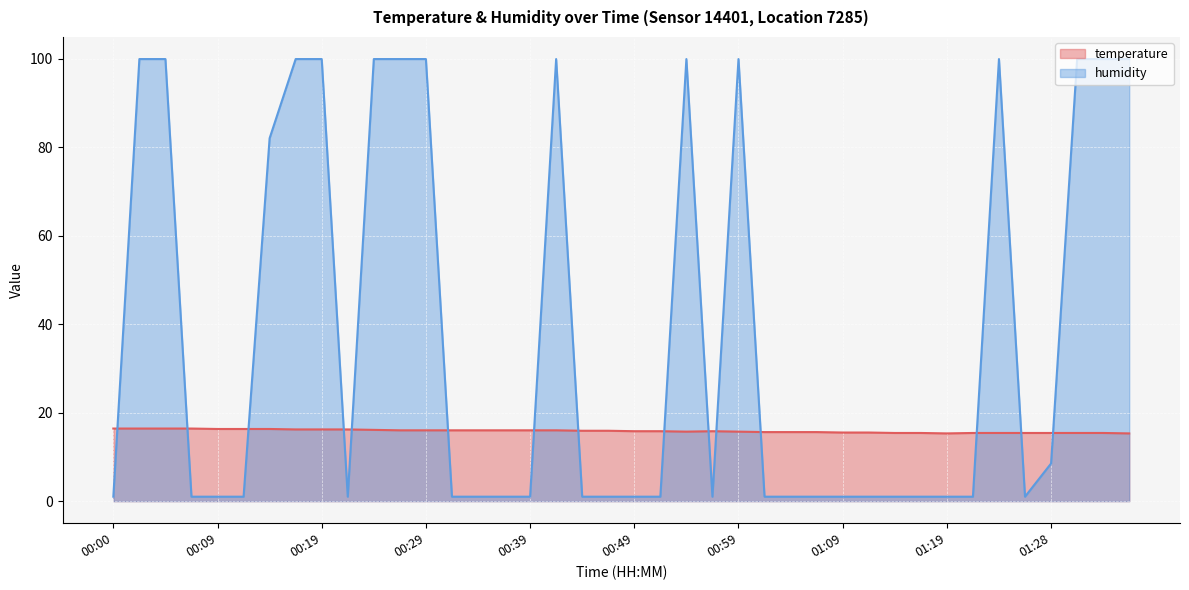

True or false: humidity has a value of 162.7 at 01:36.

False